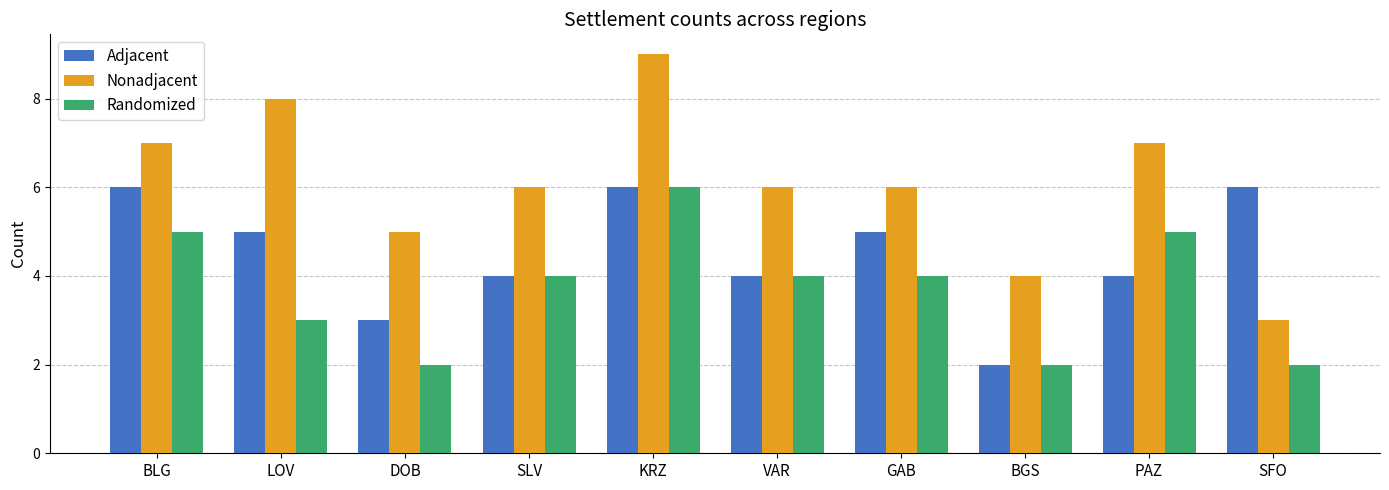

Count the Randomized values in the range 2 to 5.

9